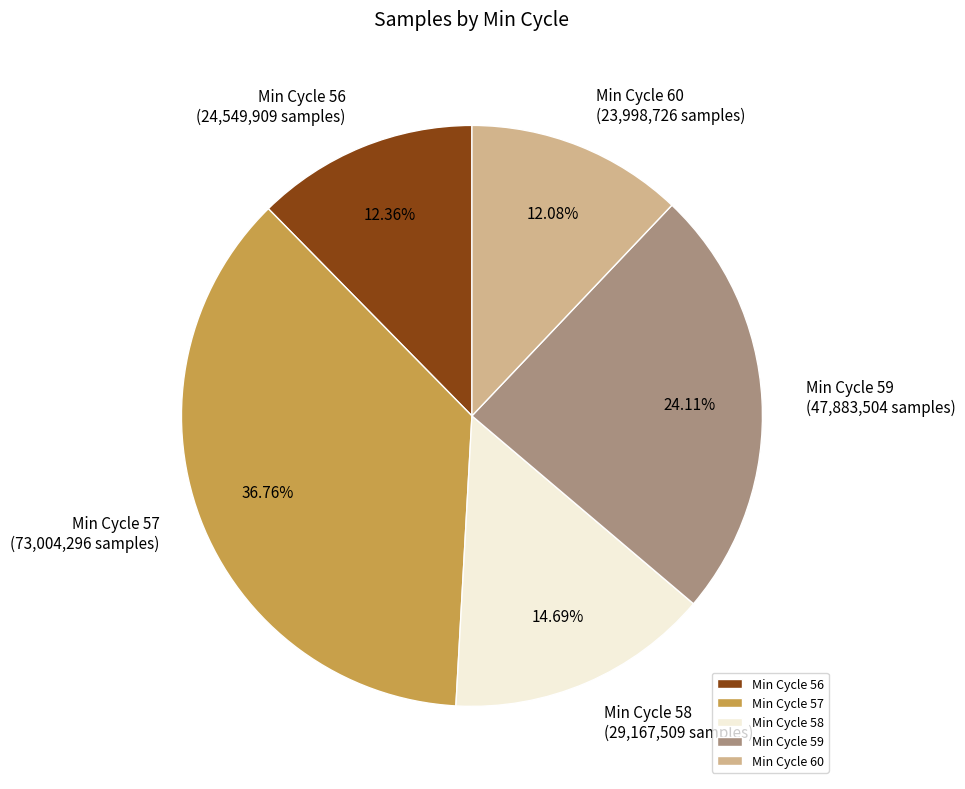

Is the sum of Min Cycle 56 and Min Cycle 57 greater than half?

No